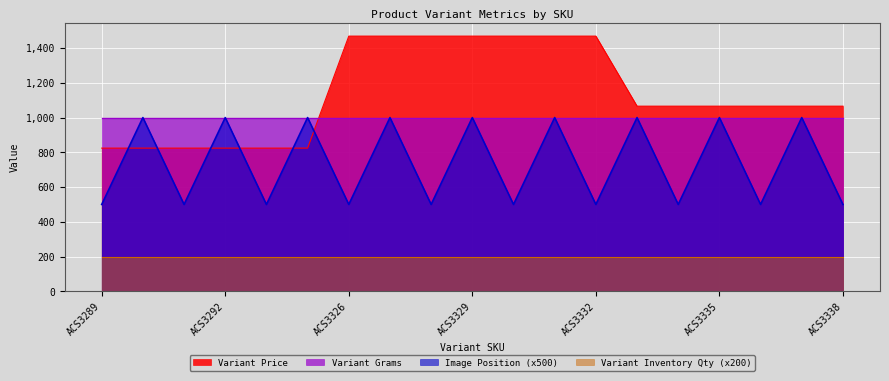

Count the number of categories in the chart.

19